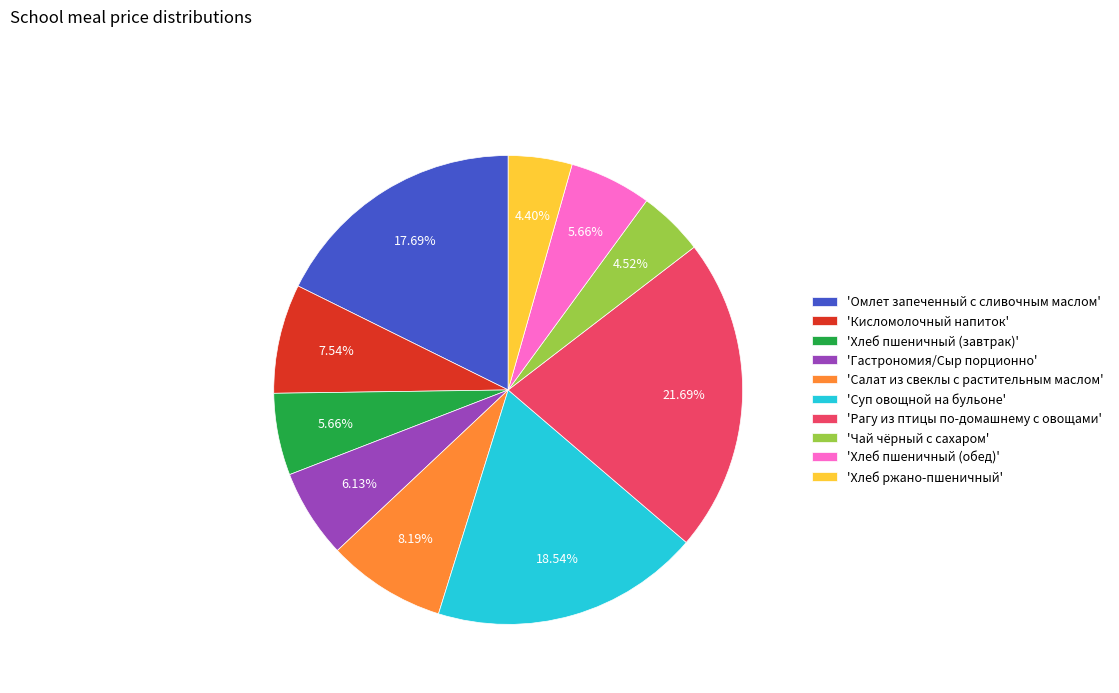

Do 'Рагу из птицы по-домашнему с овощами' and 'Суп овощной на бульоне' together represent more than half of the pie?

No